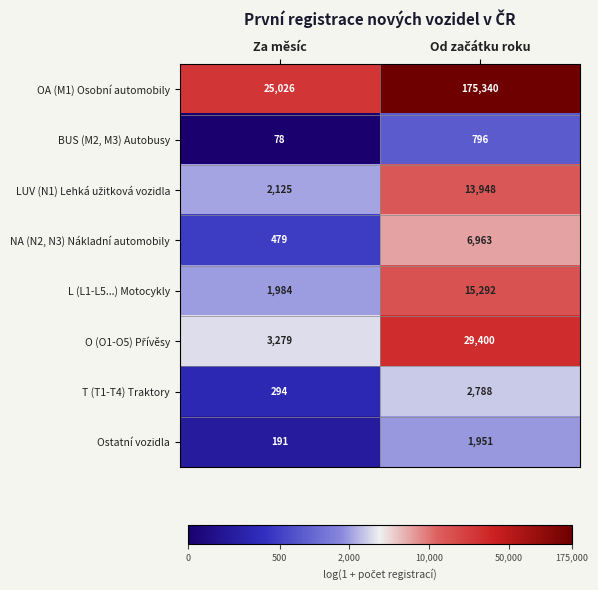

At which label is BUS (M2, M3) Autobusy closest to 437?

Za měsíc